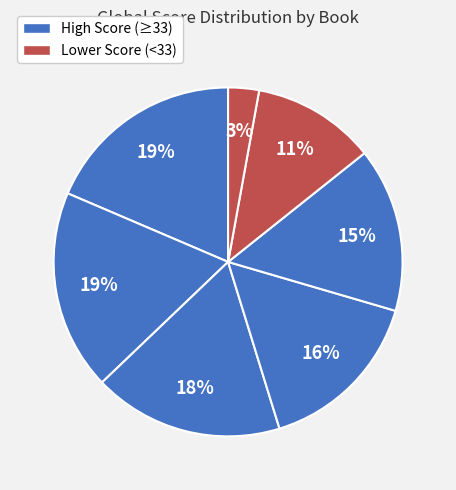

Is there a majority slice in this chart?

No